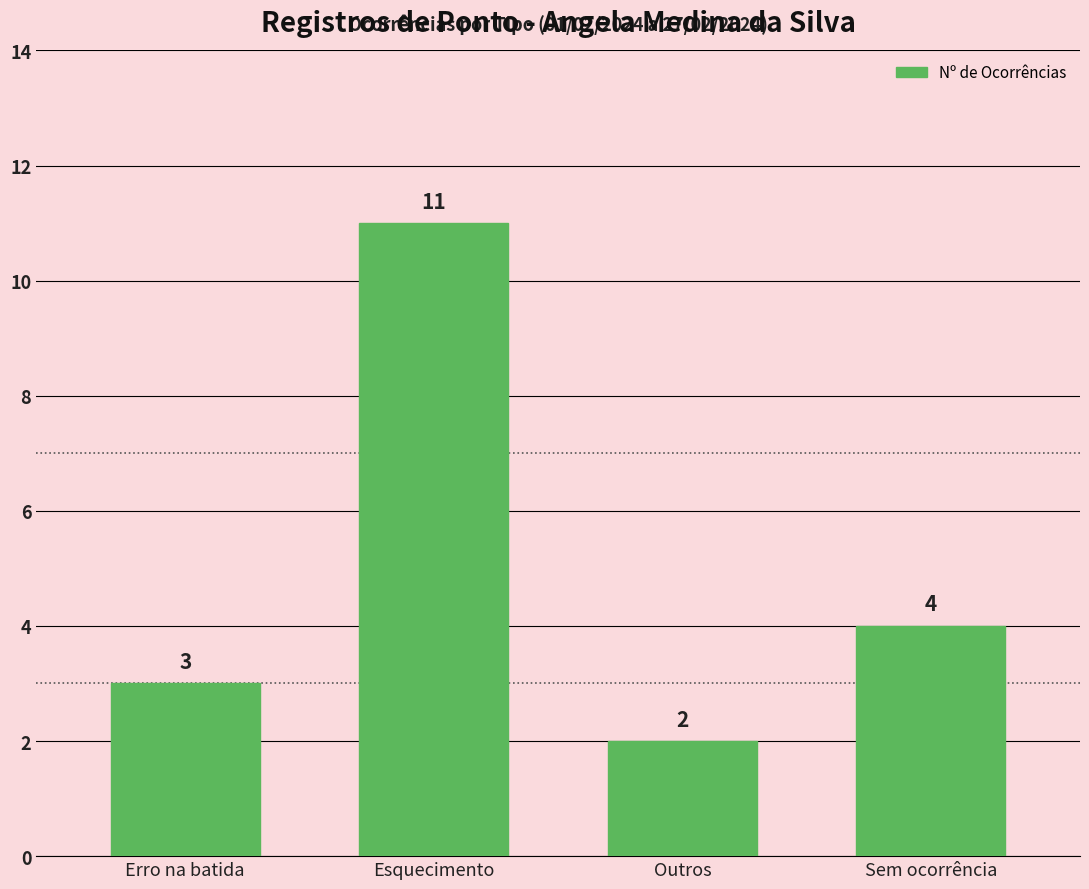

What is the average value?

5